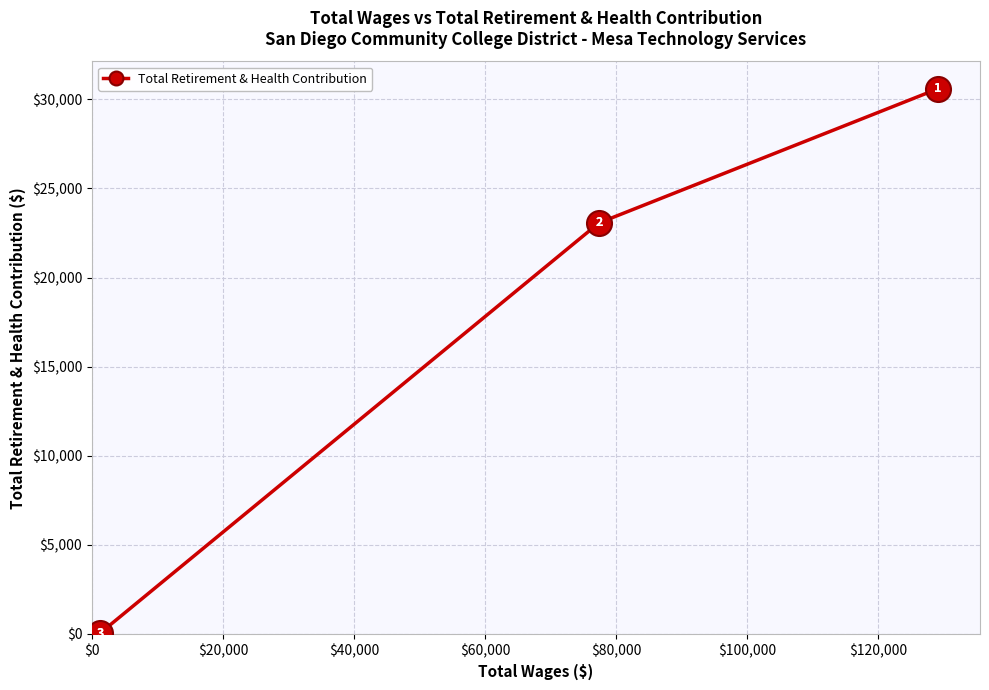

What is the minimum value shown in the chart?

48